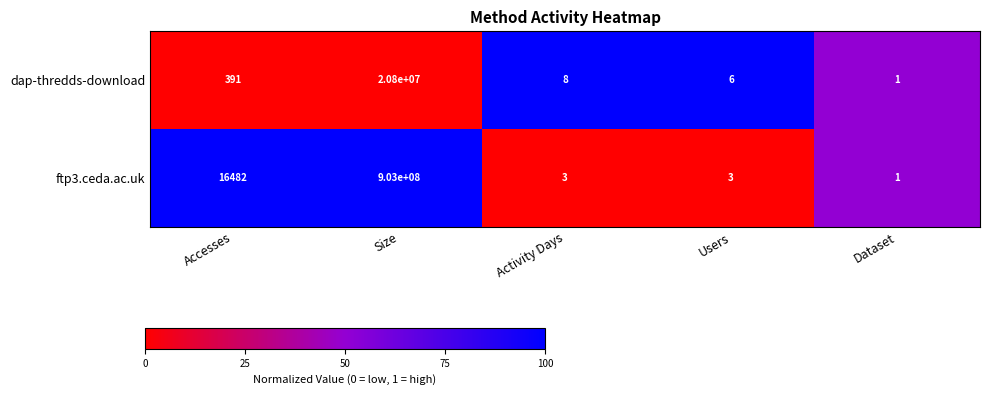

Which label corresponds to the smallest value in the chart?

Dataset